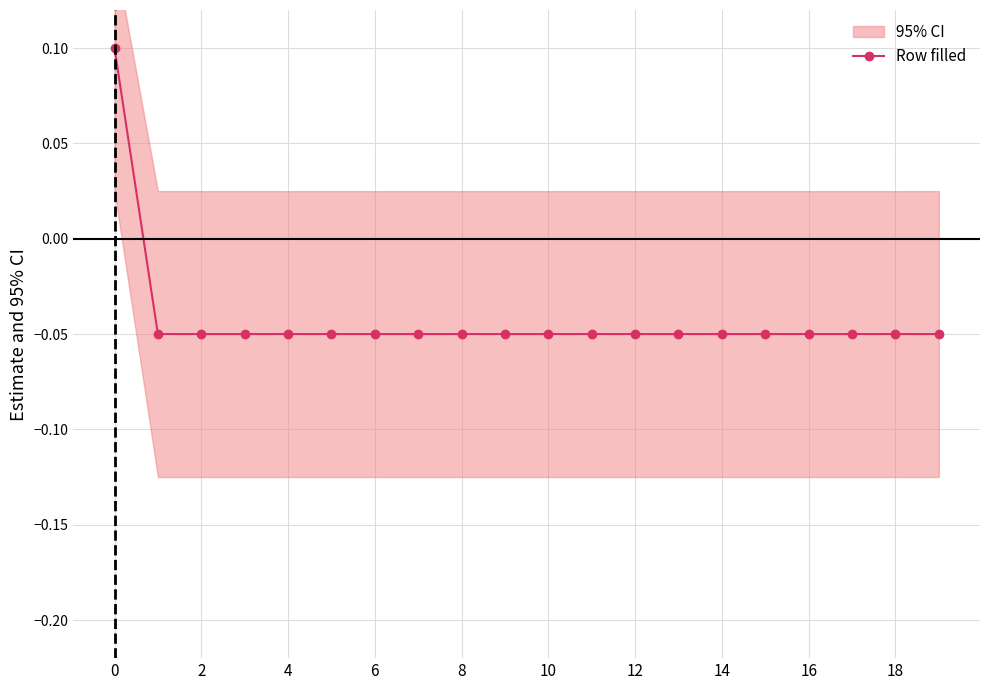

Is it true that Row filled equals -0.0 at 18?

False